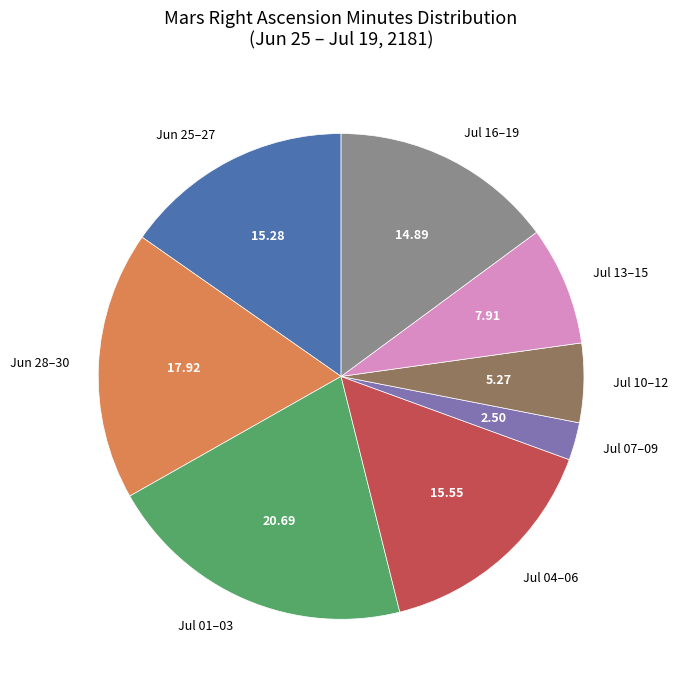

Which slice is the largest?

Jul 01–03